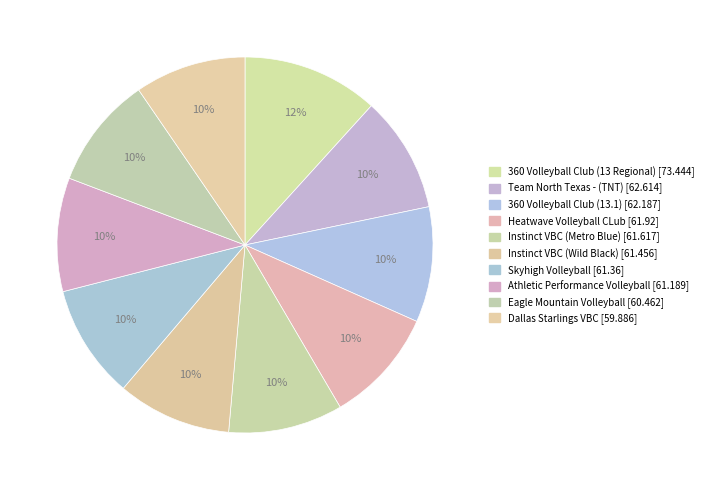

Approximately how many times larger is the value at Skyhigh Volleyball compared to Heatwave Volleyball CLub?

1.0